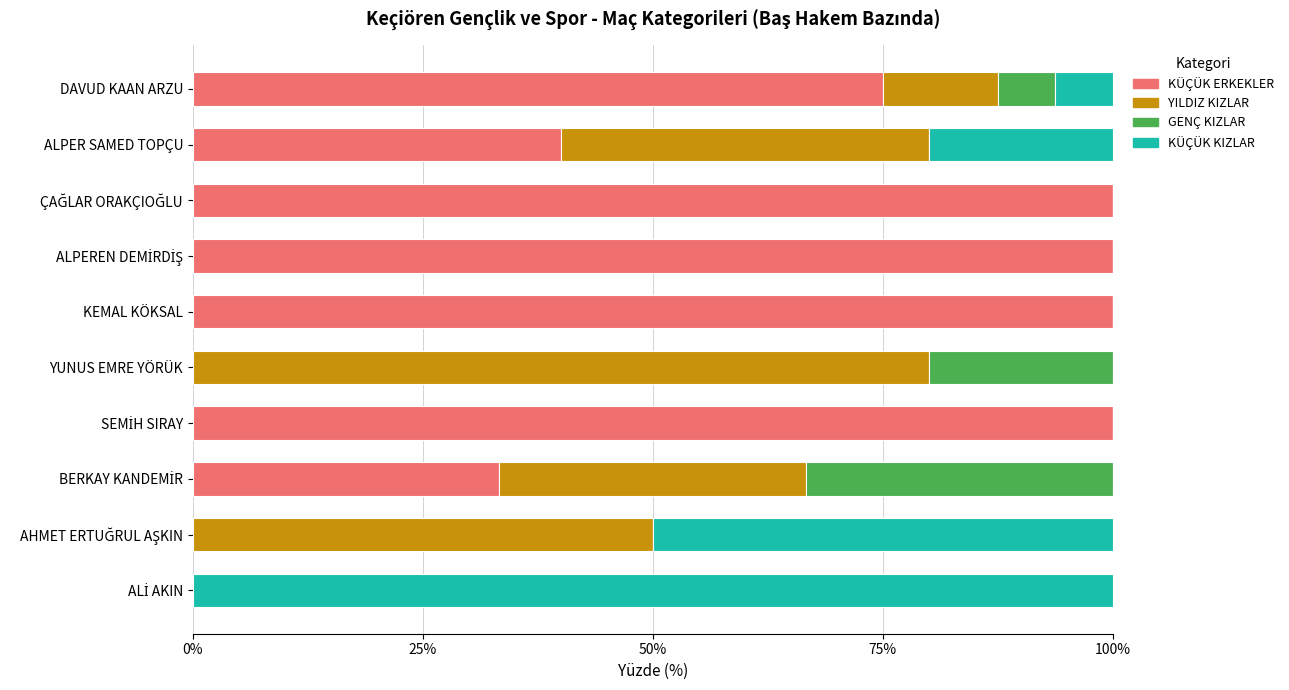

What is the approximate value of KÜÇÜK ERKEKLER at ALPER SAMED TOPÇU?

40.0